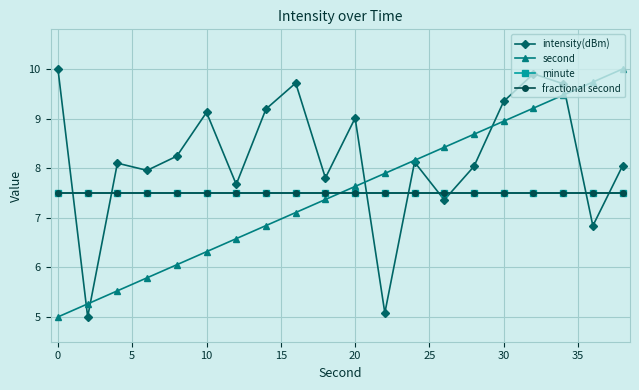

Is this an area chart (filled region under the line)?

No